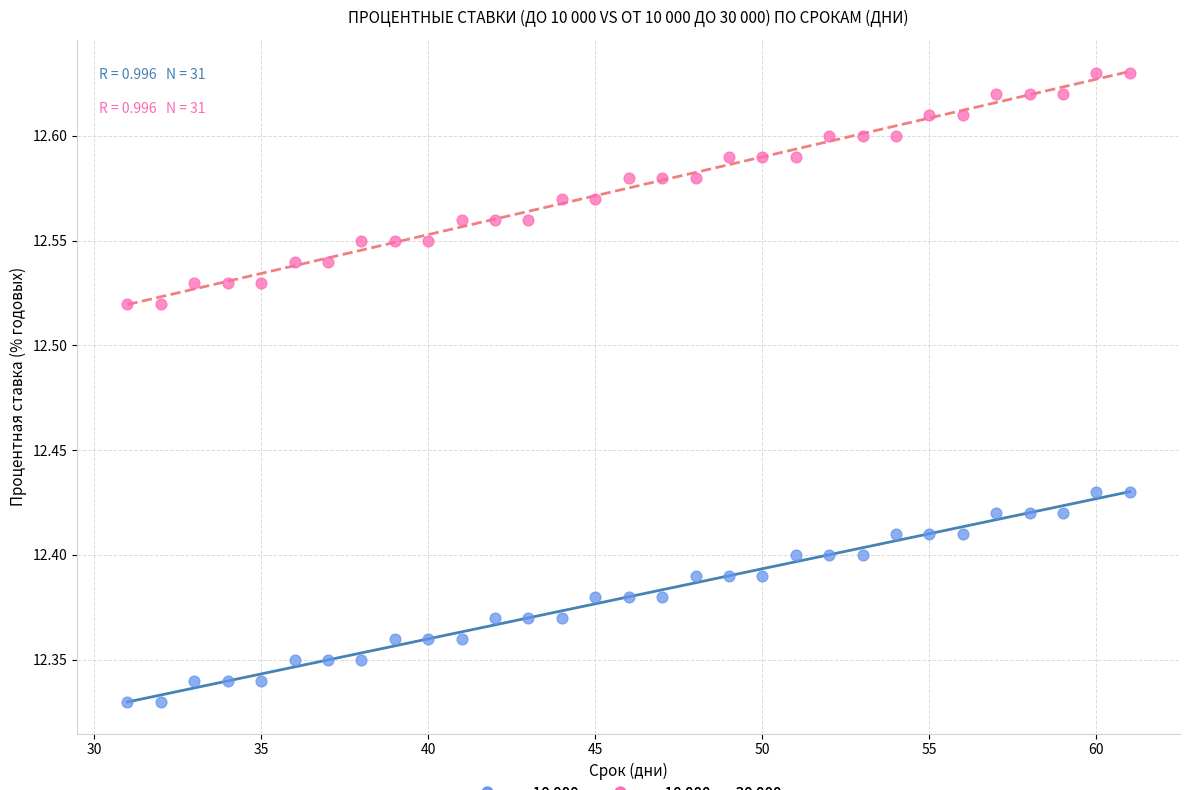

Across all data points, what is the range of X values (max minus min)?

30.0